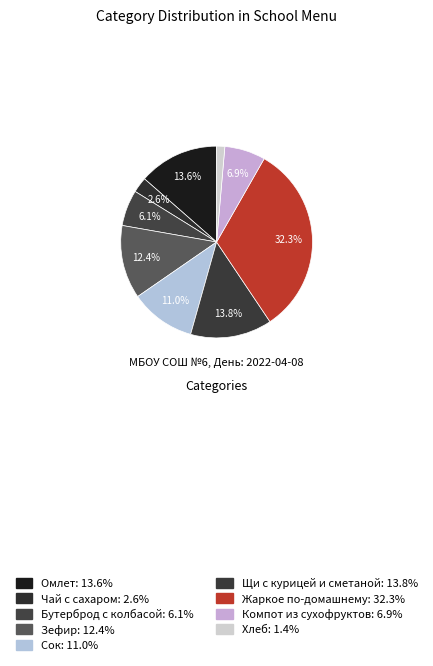

What percentage is NOT represented by Чай с сахаром?

97.4%